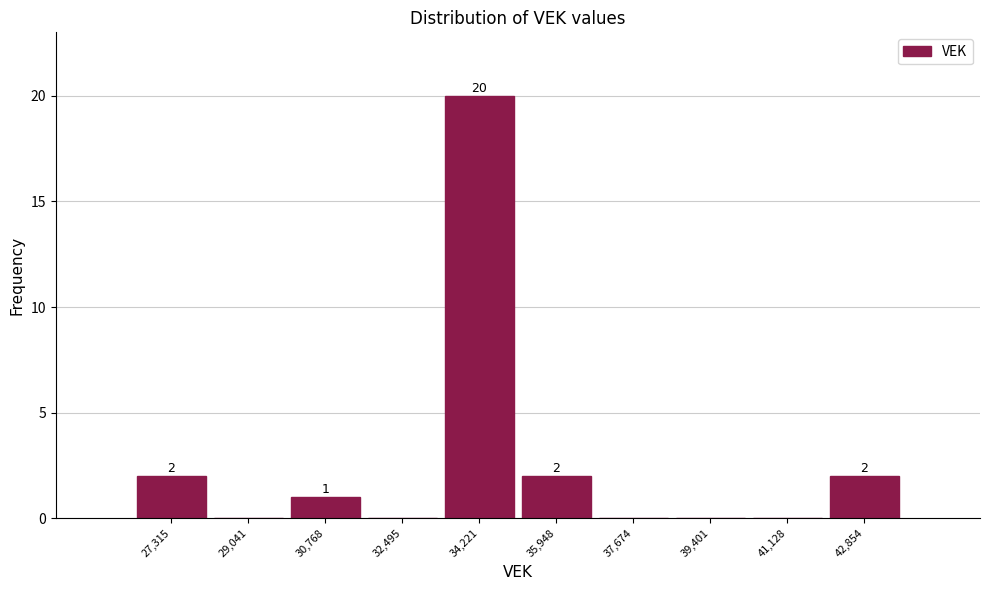

Over which range of the x-axis is the bar tallest?

33400 to 35000